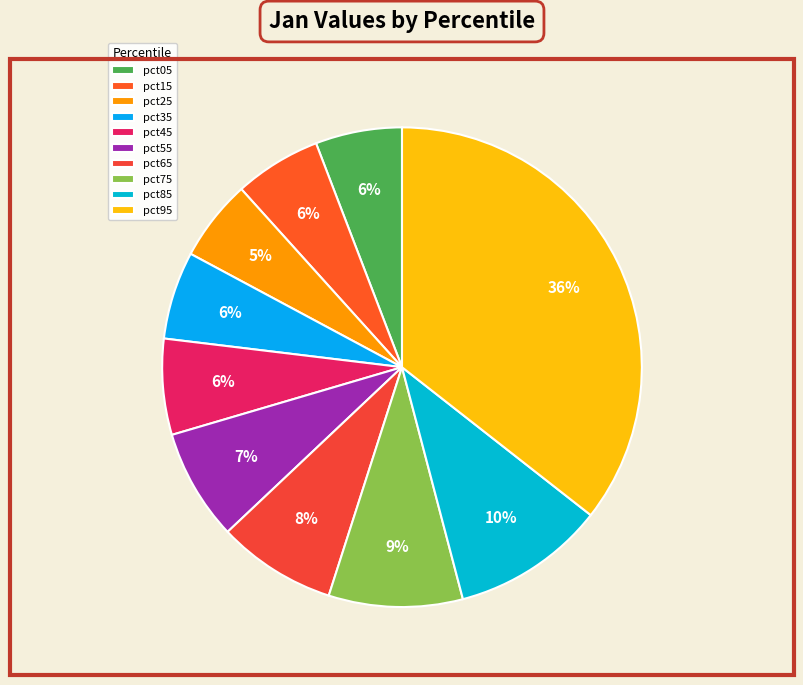

The pct35 slice represents 1% of the pie. True or false?

False